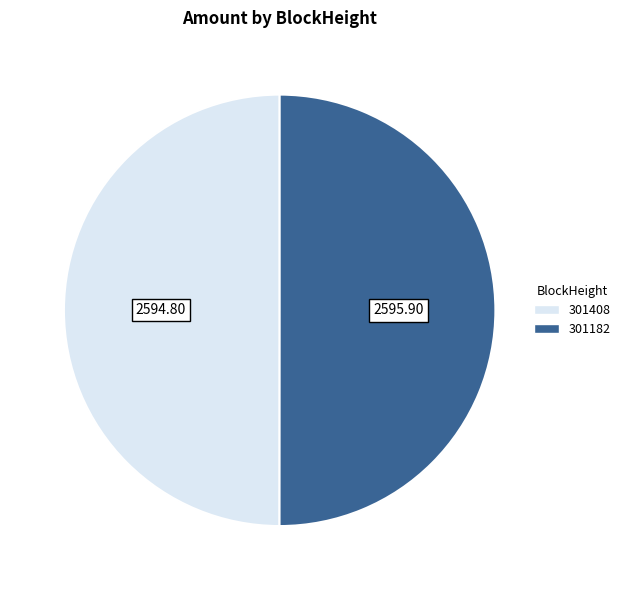

What is the ratio of the value at 301182 to the value at 301408?

1.0